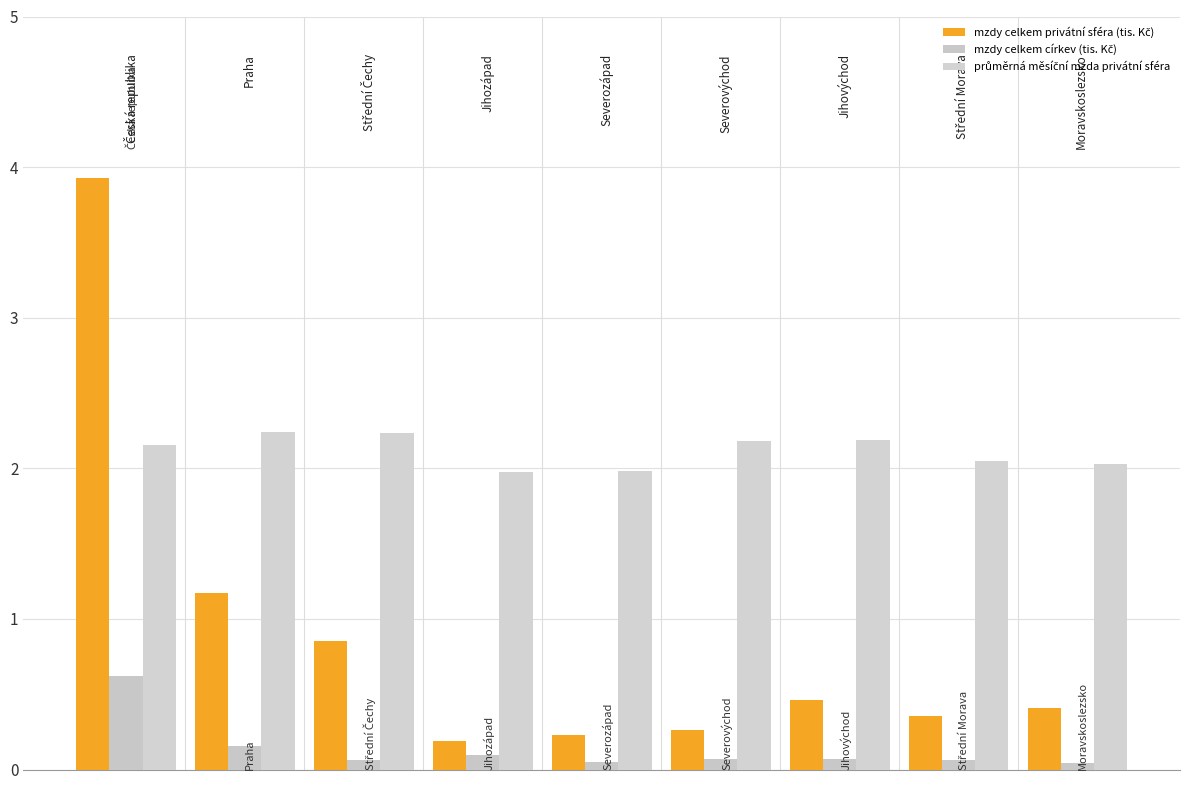

How many bars are there in each group?

3